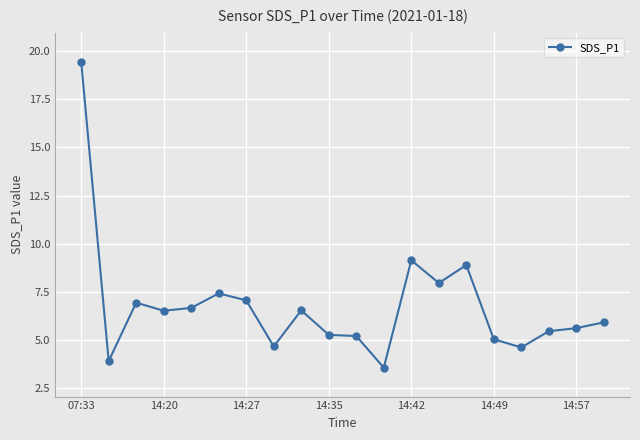

What is the value of the 2nd point from the left?

3.9